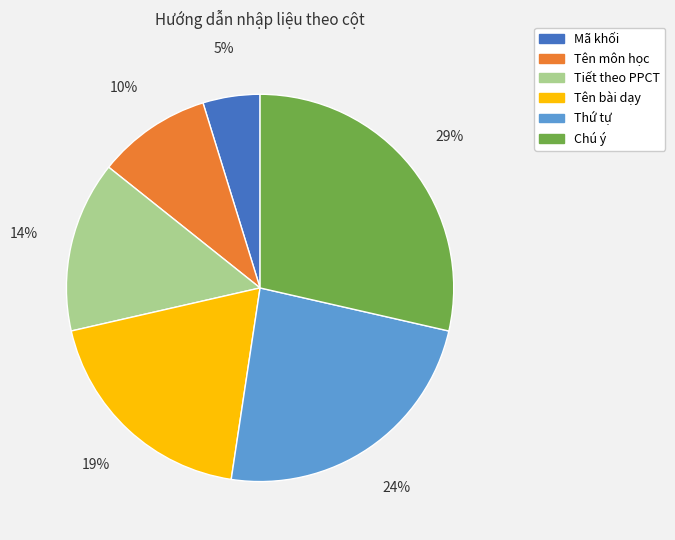

Does Chú ý account for over 50% of the chart?

No